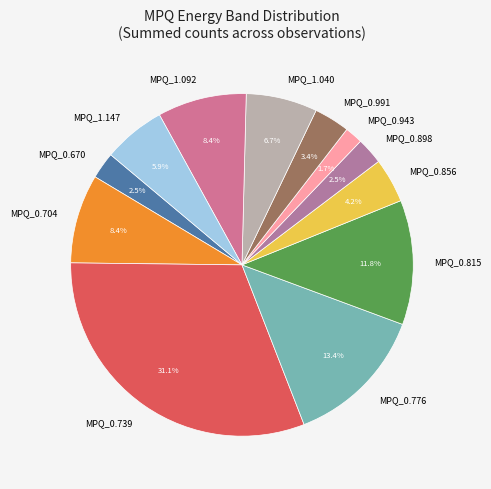

What portion of the pie excludes MPQ_0.815?

88.2%